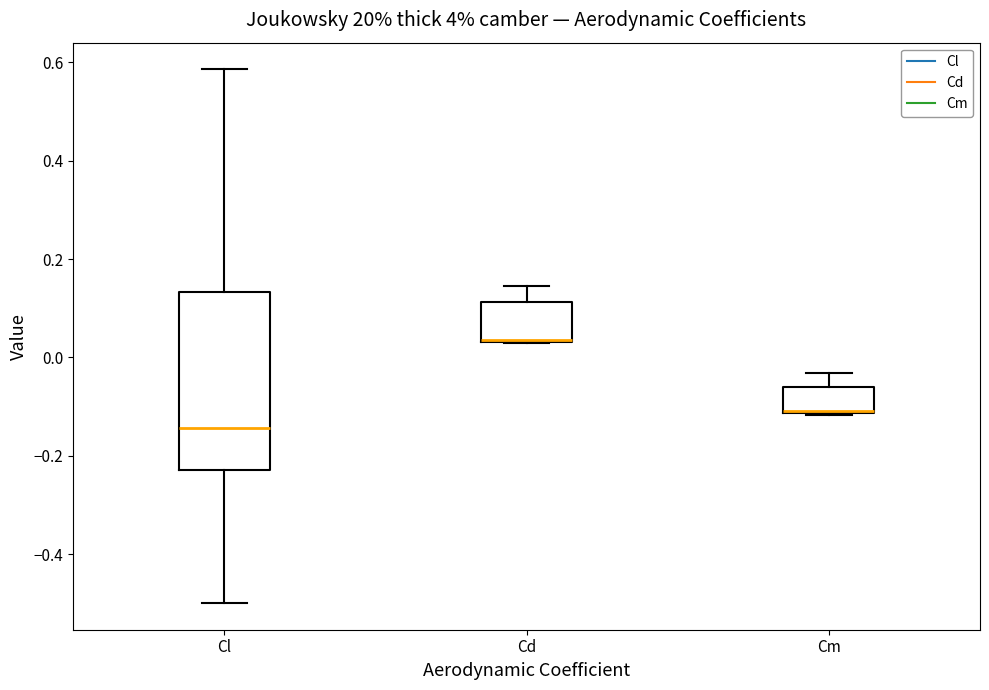

Comparing the boxes themselves (not the whiskers), which one is the tallest?

Cl